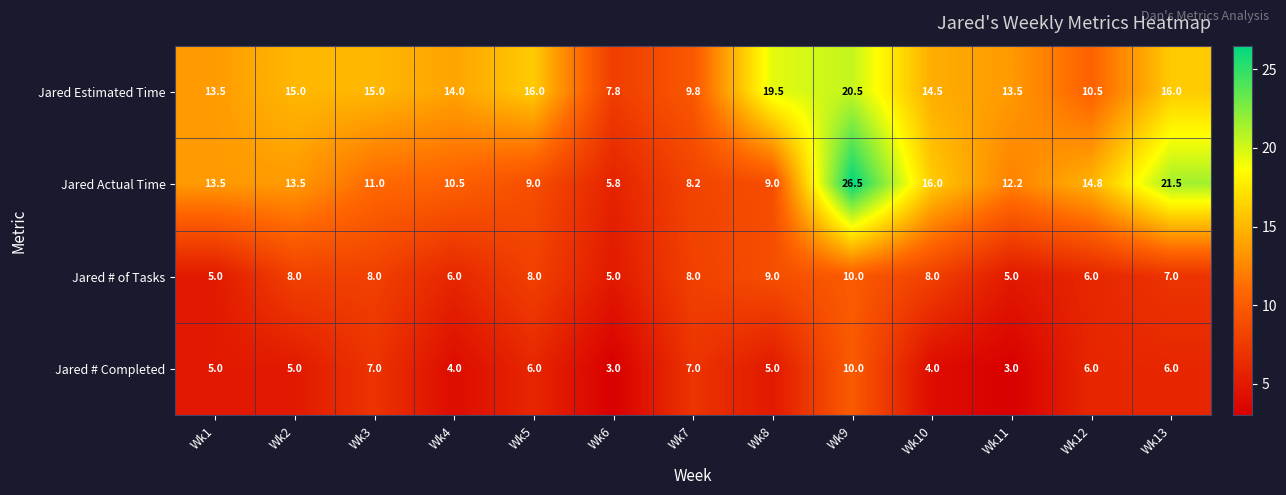

What is the average value of the Jared # Completed series?

5.5